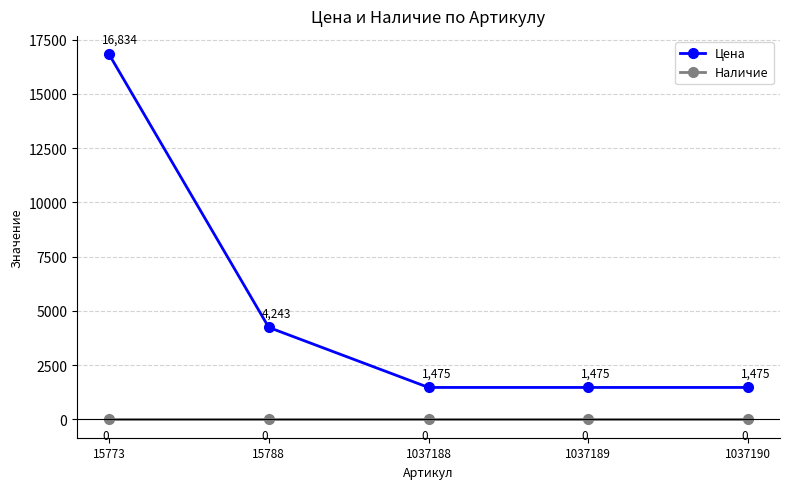

What is the highest value of the Цена series?

16834